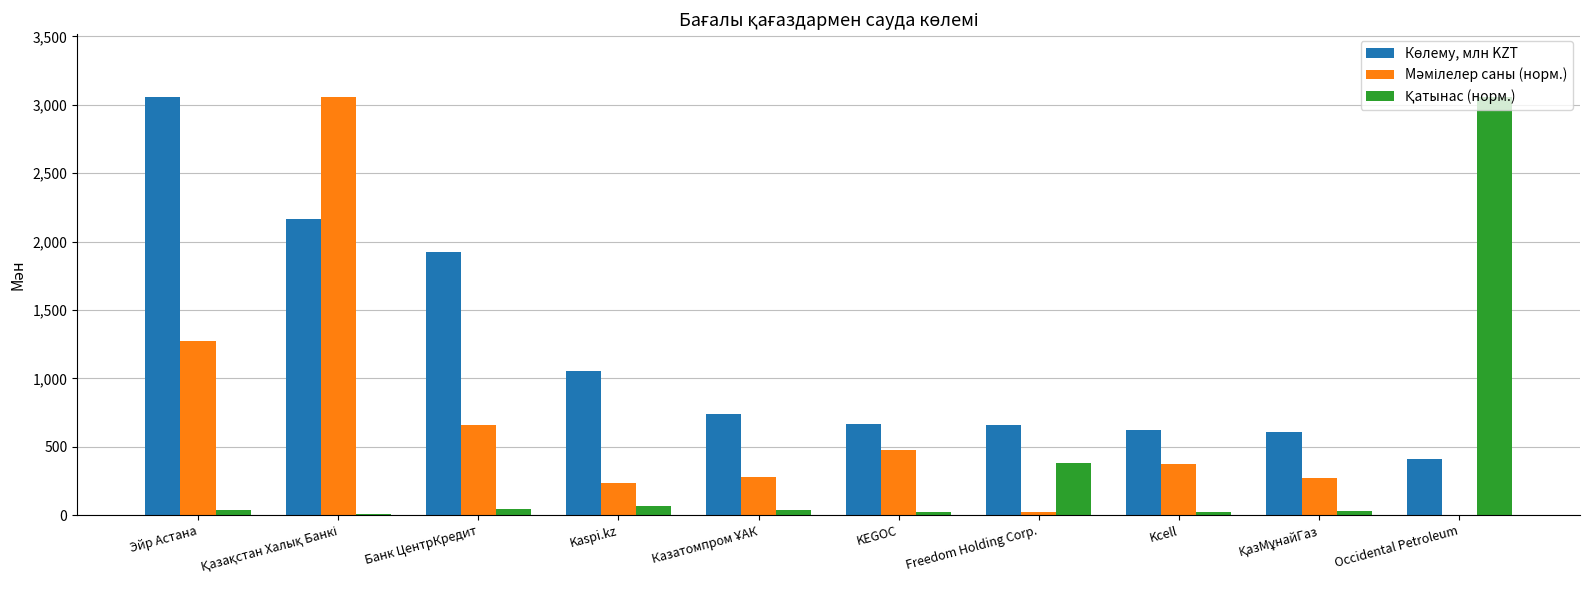

Are the bars horizontal?

No